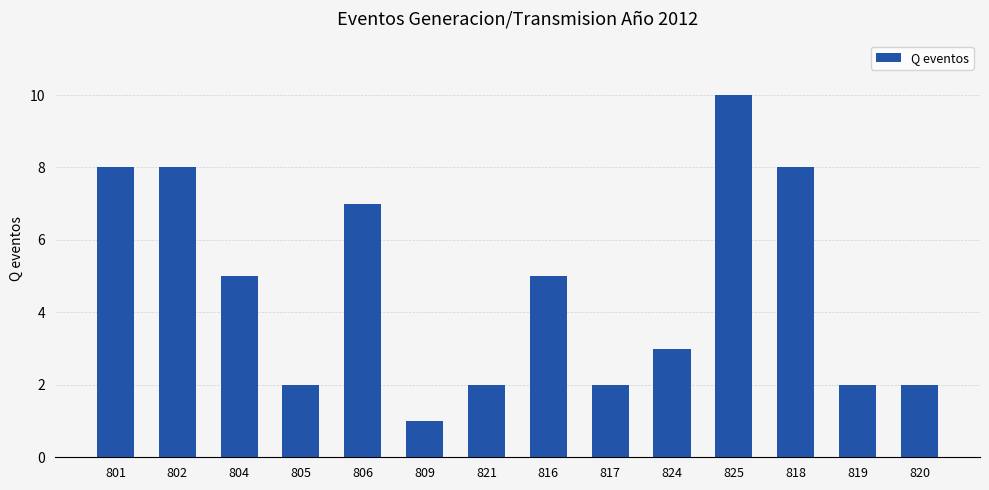

Count the values in the range 2 to 8.

12